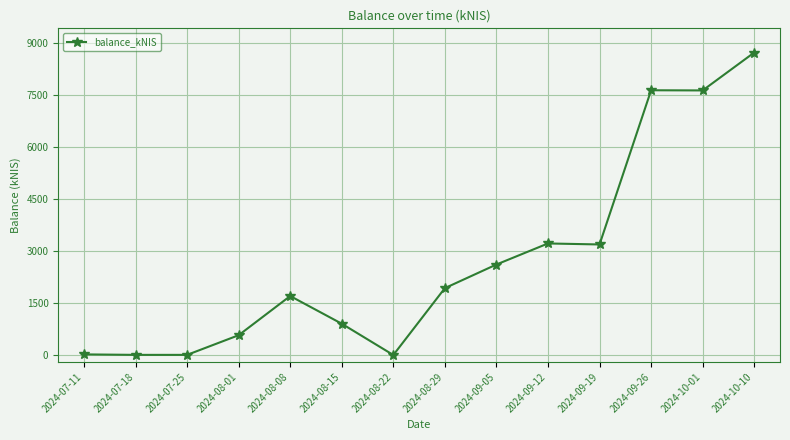

What is the difference between the values at 2024-09-05 and 2024-08-08?

909.8